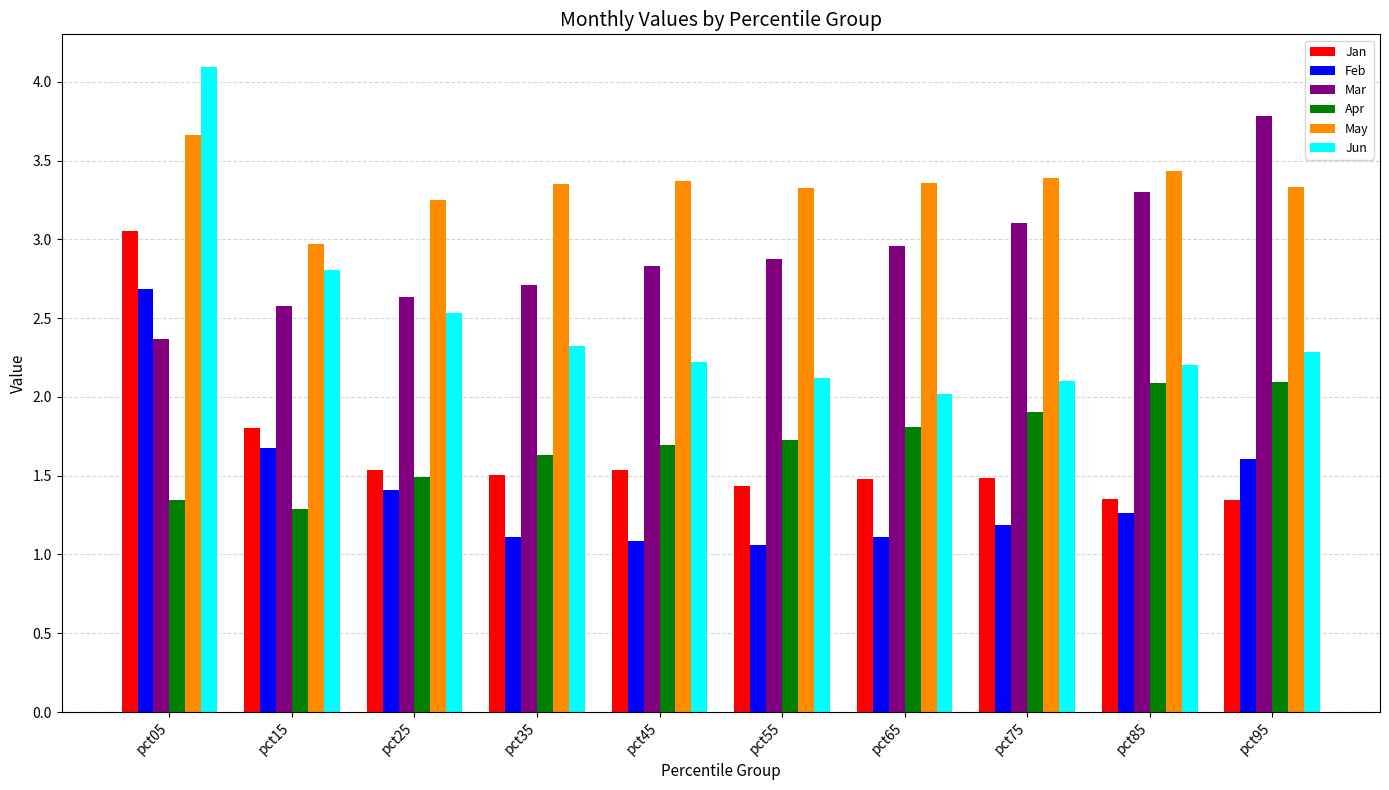

How many bars are there in total?

60